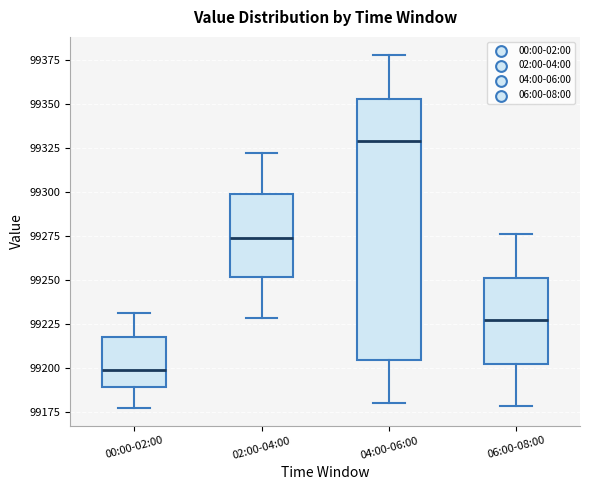

Where is the upper edge of the box for 00:00-02:00 on the y-axis? The values are not printed on the chart, so give them approximately, as read against the axis.

99220